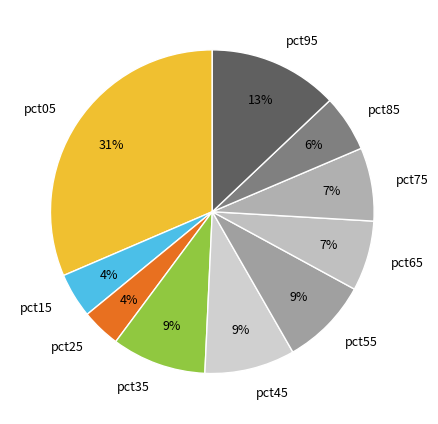

The pct25 slice represents 11% of the pie. True or false?

False